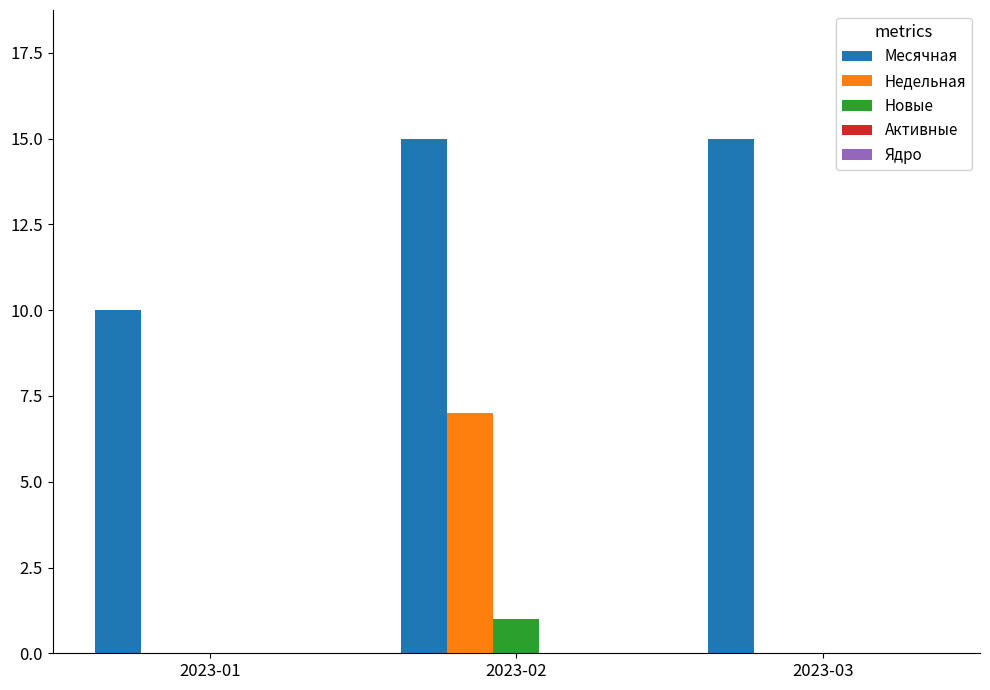

What is the spread (max minus min) of values at 2023-03?

15